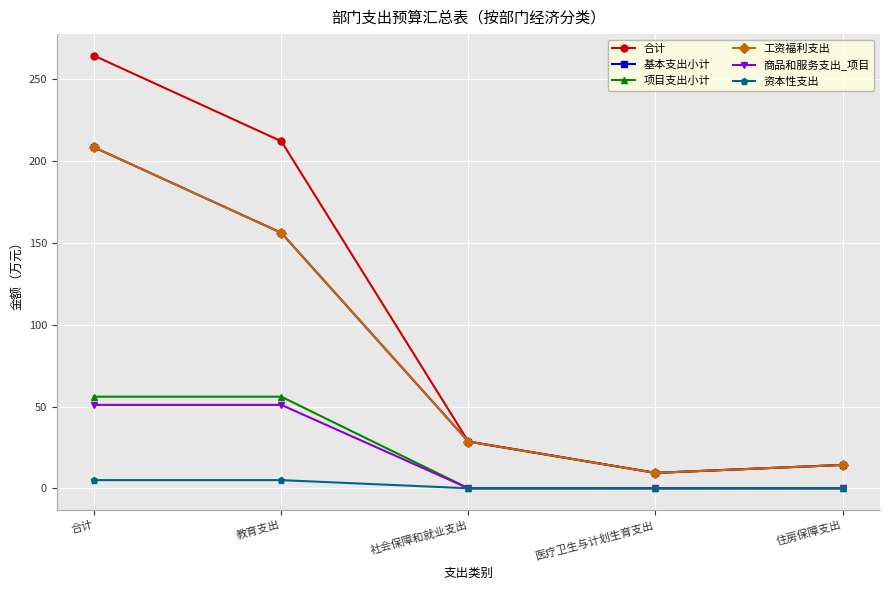

What is the difference between the highest and lowest values at 合计?

259.4